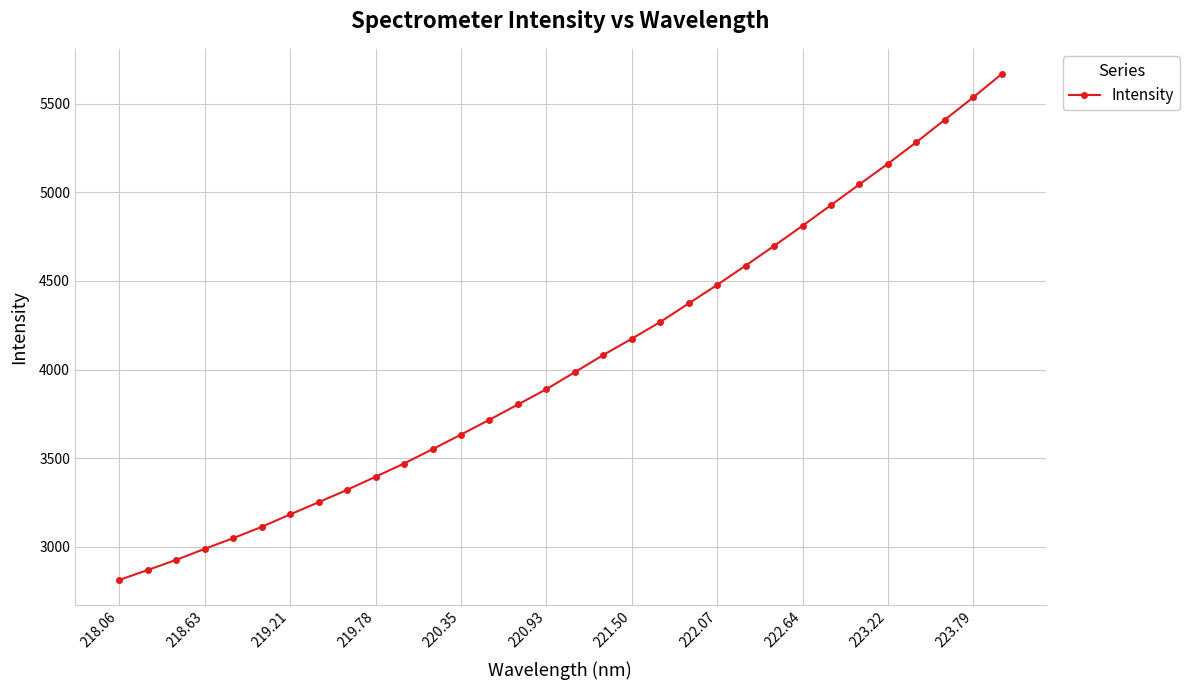

What is the maximum value shown in the chart?

5667.5